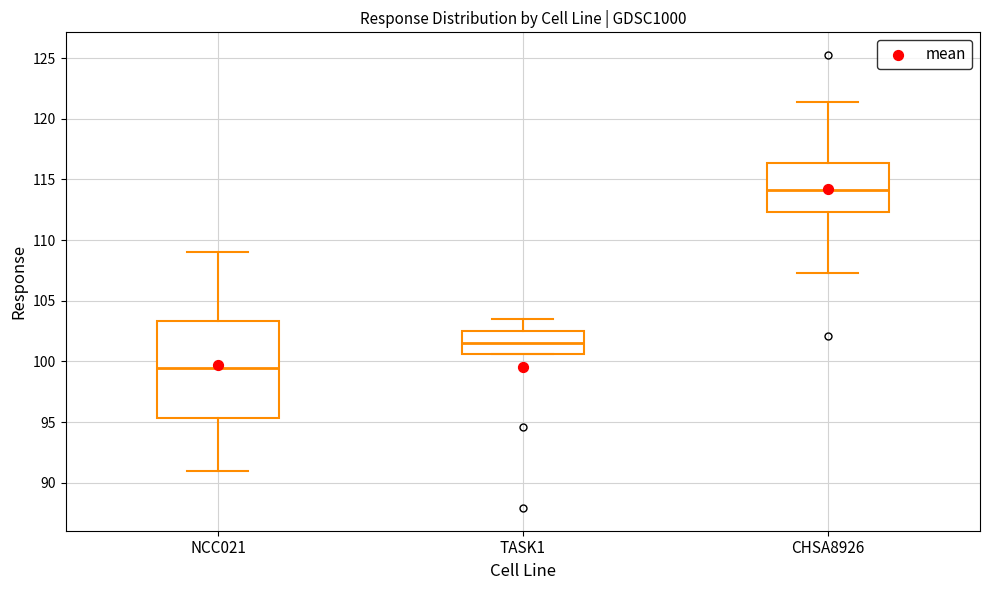

Where does the median line of the box for TASK1 sit on the y-axis? The values are not printed on the chart, so give them approximately, as read against the axis.

101.5